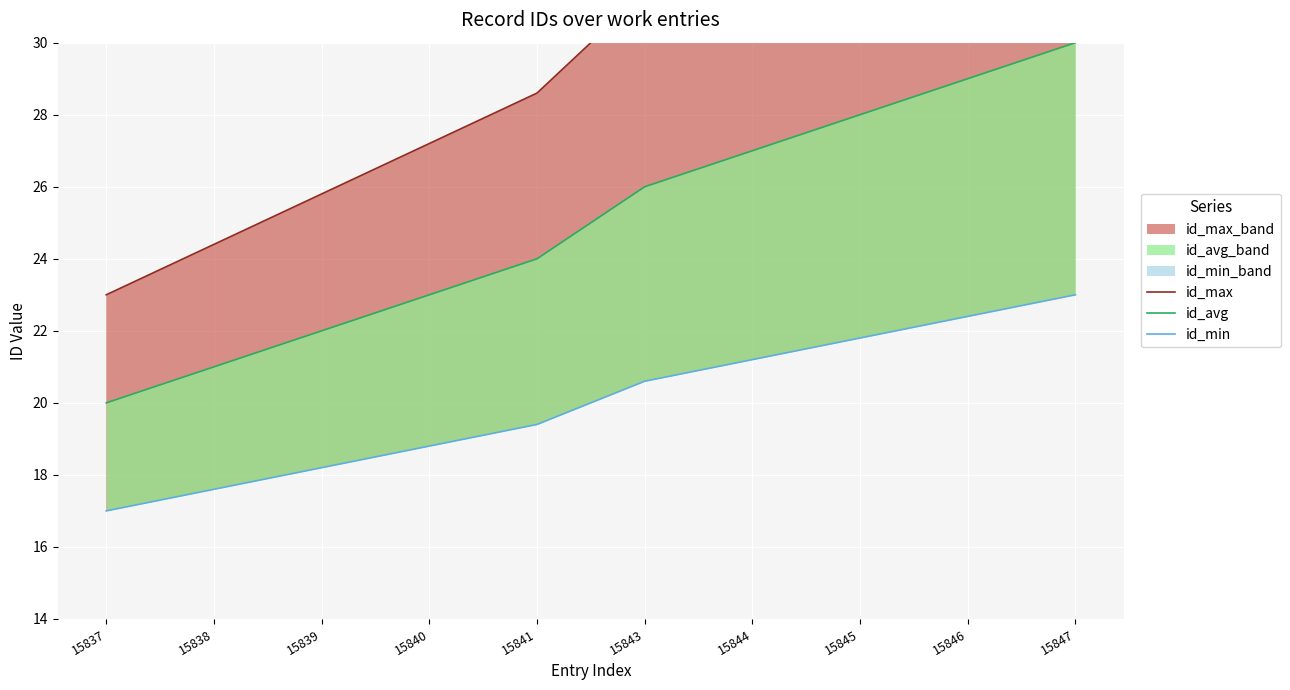

What is the value of the id_max point at the 7th from the left?

32.8